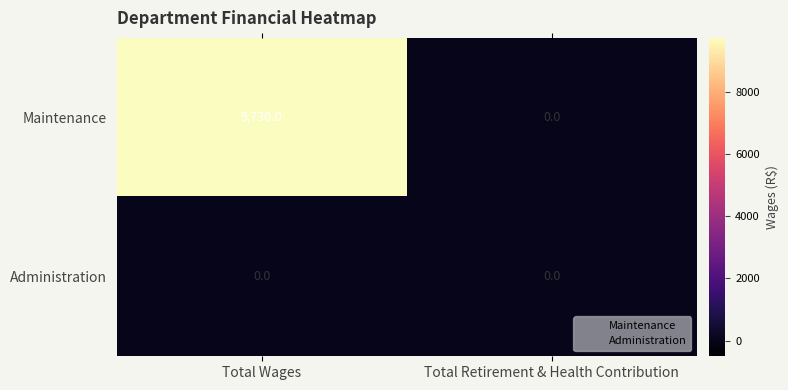

Reading left to right, extract all data points from this chart.

Maintenance: 9730	0
Administration: 0	0